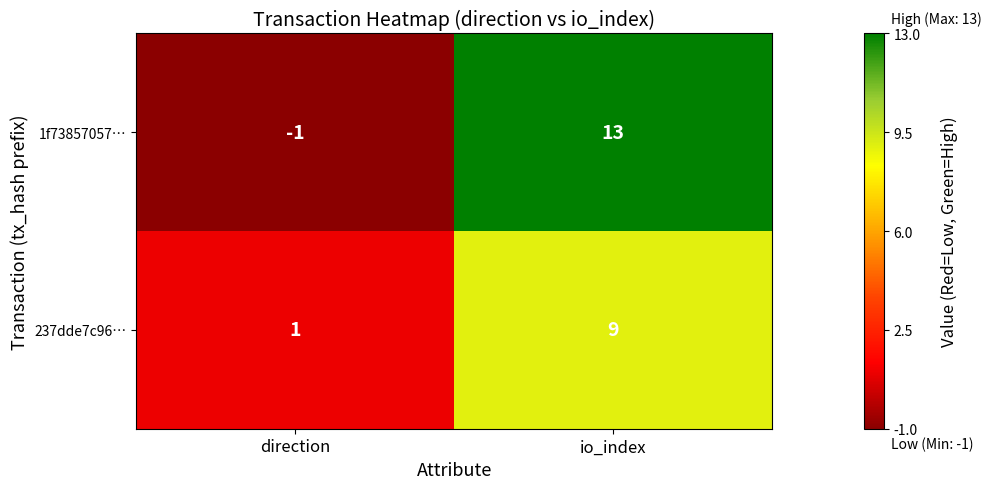

Between direction and io_index, which series saw the biggest shift?

1f73857057…